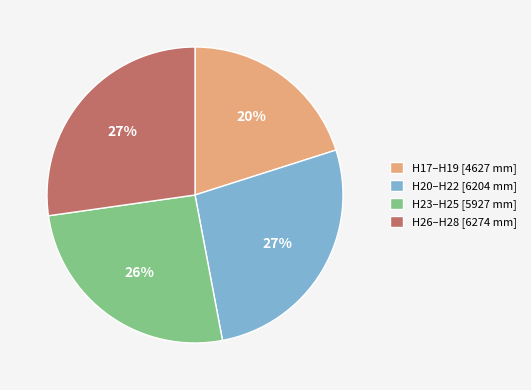

Which category has the smallest portion of the pie?

H17–H19 [4627 mm]